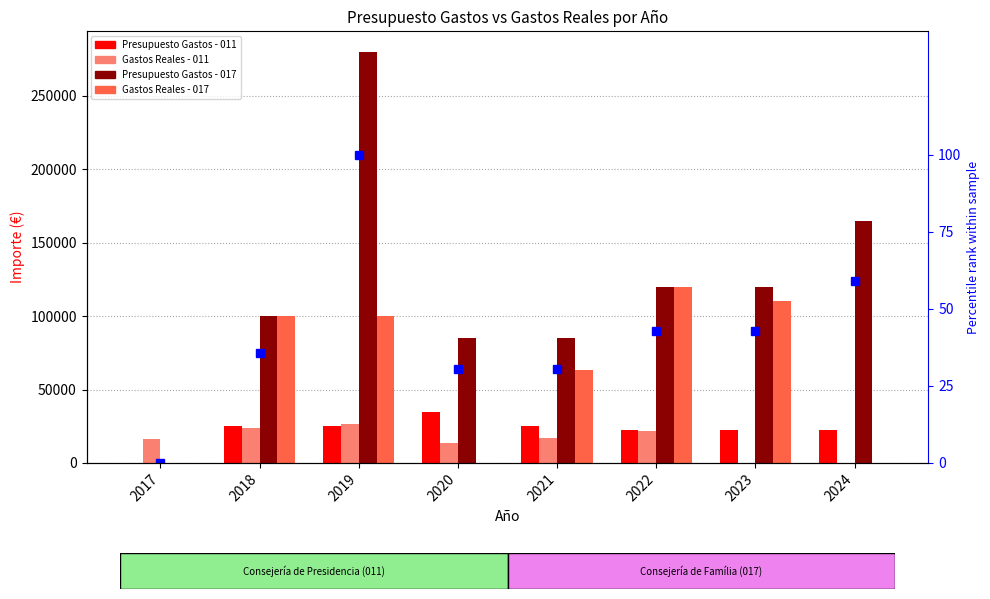

Reading left to right, what are all the values shown in this chart?

Presupuesto Gastos - 011: 0.0	25000.0	25000.0	35000.0	25000.0	22500.0	22500.0	22500.0
Gastos Reales - 011: 16602.0	24017.0	26692.0	13441.2	17364.3	21983.5	0.0	0.0
Presupuesto Gastos - 017: 0.0	100000.0	280000.0	85000.0	85000.0	120000.0	120000.0	165001.0
Gastos Reales - 017: 0.0	100000.0	100000.0	0.0	63250.0	120000.0	110001.0	0.0
Percentile rank: 0.0	35.7	100.0	30.4	30.4	42.9	42.9	58.9